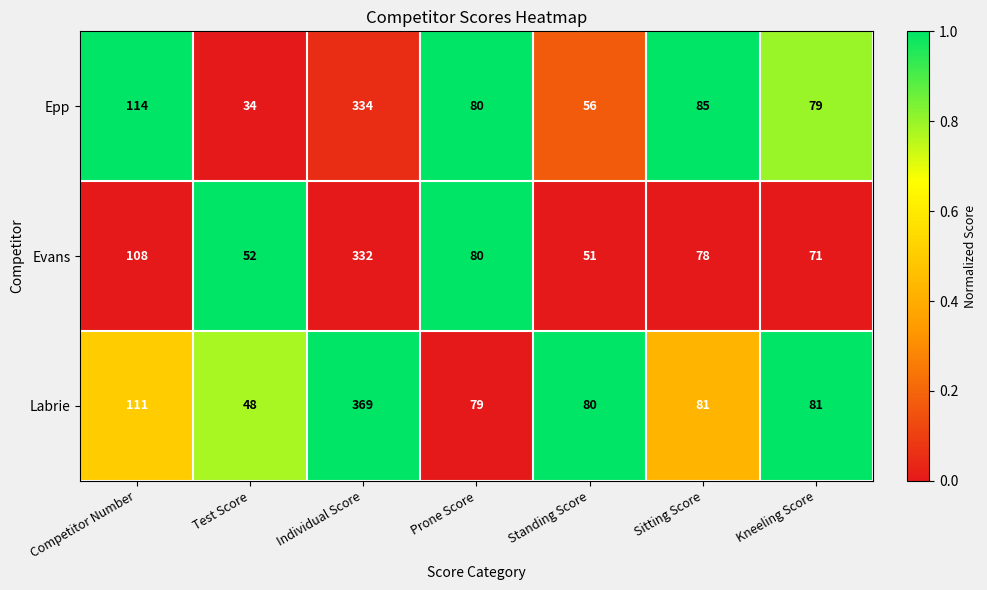

What is the highest value of the Labrie series?

369